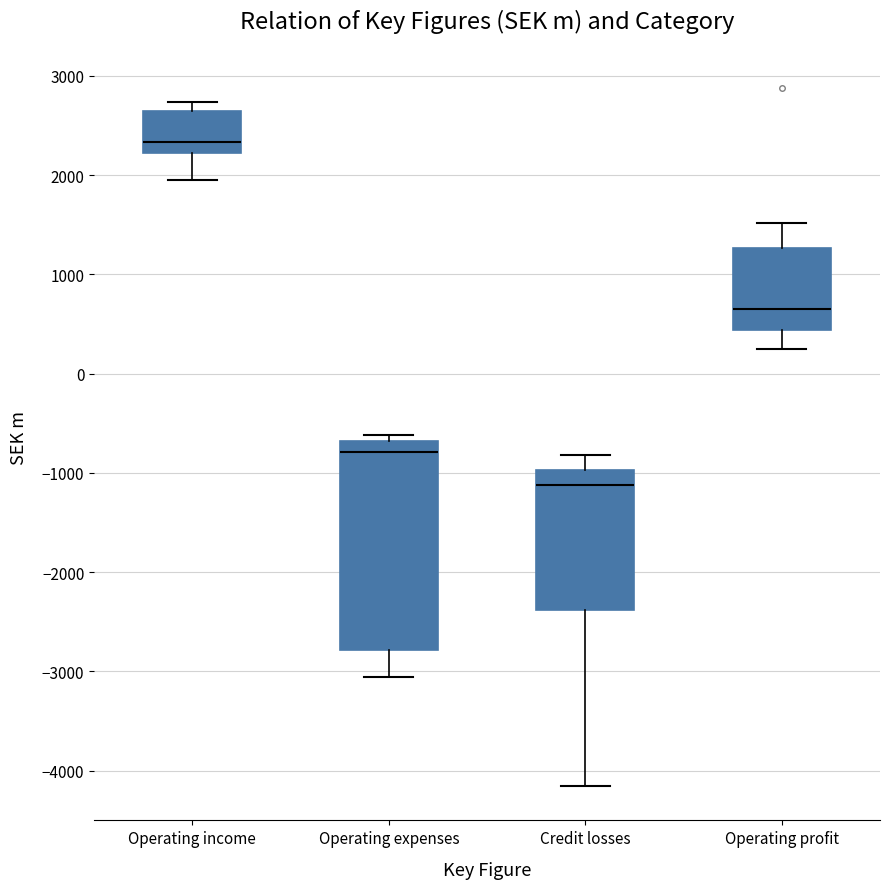

Reading left to right, transcribe this box plot: for each box, give where its median line is, the range the box spans, and where its two whiskers end, as read against the y-axis. The values are not printed on the chart, so give them approximately, as read against the axis.

Operating income: median 2300, box 2200 to 2600, whiskers 2000 to 2700
Operating expenses: median -800, box -2800 to -700, whiskers -3100 to -600
Credit losses: median -1100, box -2400 to -1000, whiskers -4100 to -800
Operating profit: median 700, box 400 to 1300, whiskers 200 to 1500